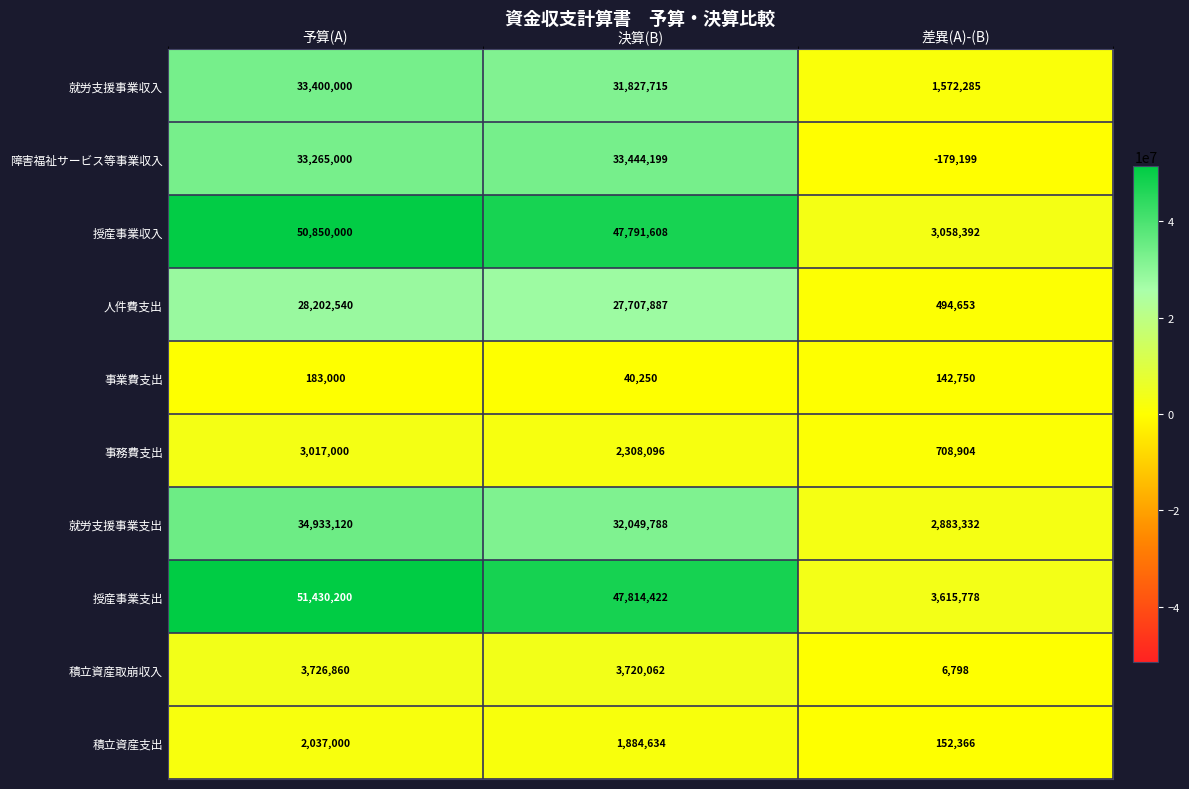

Reading left to right, transcribe all the data shown in this chart.

就労支援事業収入: 33400000	31827715	1572285
障害福祉サービス等事業収入: 33265000	33444199	-179199
授産事業収入: 50850000	47791608	3058392
人件費支出: 28202540	27707887	494653
事業費支出: 183000	40250	142750
事務費支出: 3017000	2308096	708904
就労支援事業支出: 34933120	32049788	2883332
授産事業支出: 51430200	47814422	3615778
積立資産取崩収入: 3726860	3720062	6798
積立資産支出: 2037000	1884634	152366